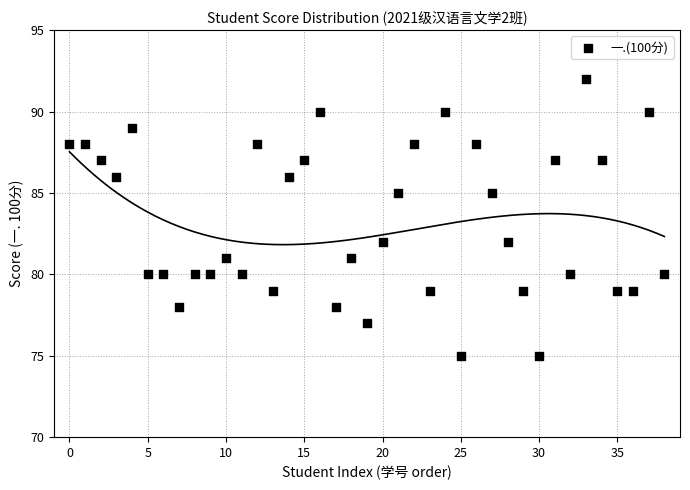

What is the range of Y values (max minus min)?

17